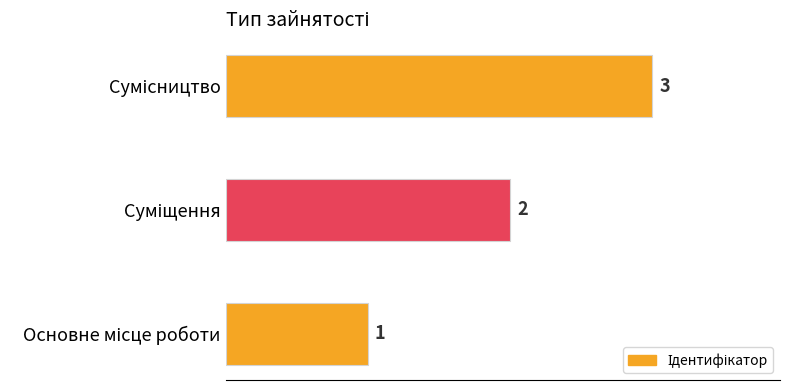

Count the values in the range 1 to 3.

3